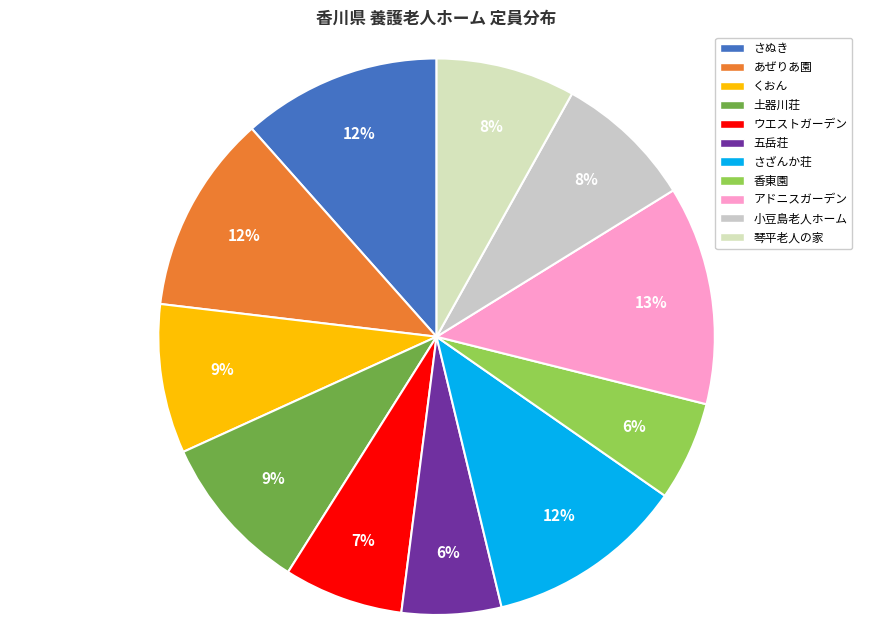

To the nearest percent, what is the difference between the 香東園 and あぜりあ園 slice percentages?

6%